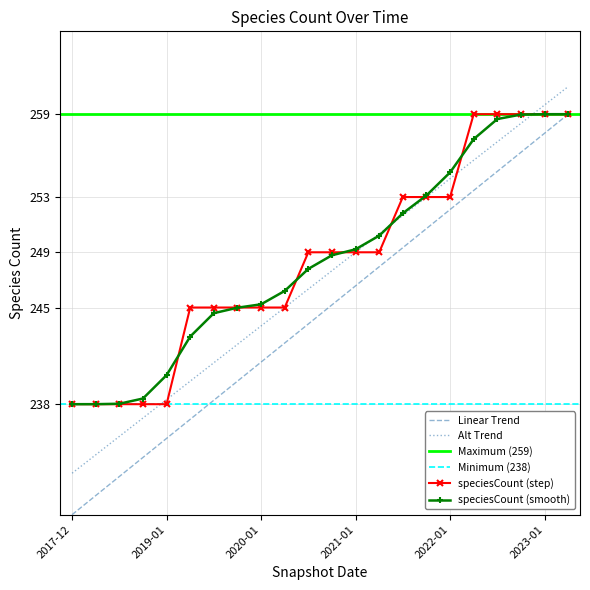

Reading left to right, transcribe all the data shown in this chart.

238	238	238	238	238	245	245	245	245	245	249	249	249	249	253	253	253	259	259	259	259	259